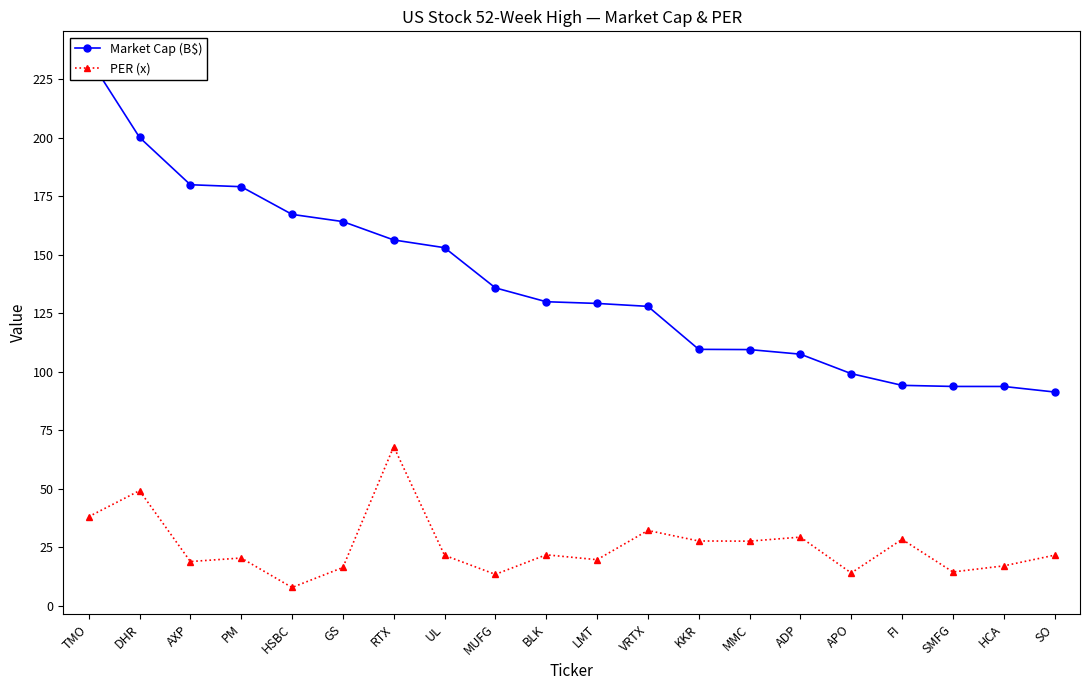

Where is the first local minimum for PER (x)?

AXP